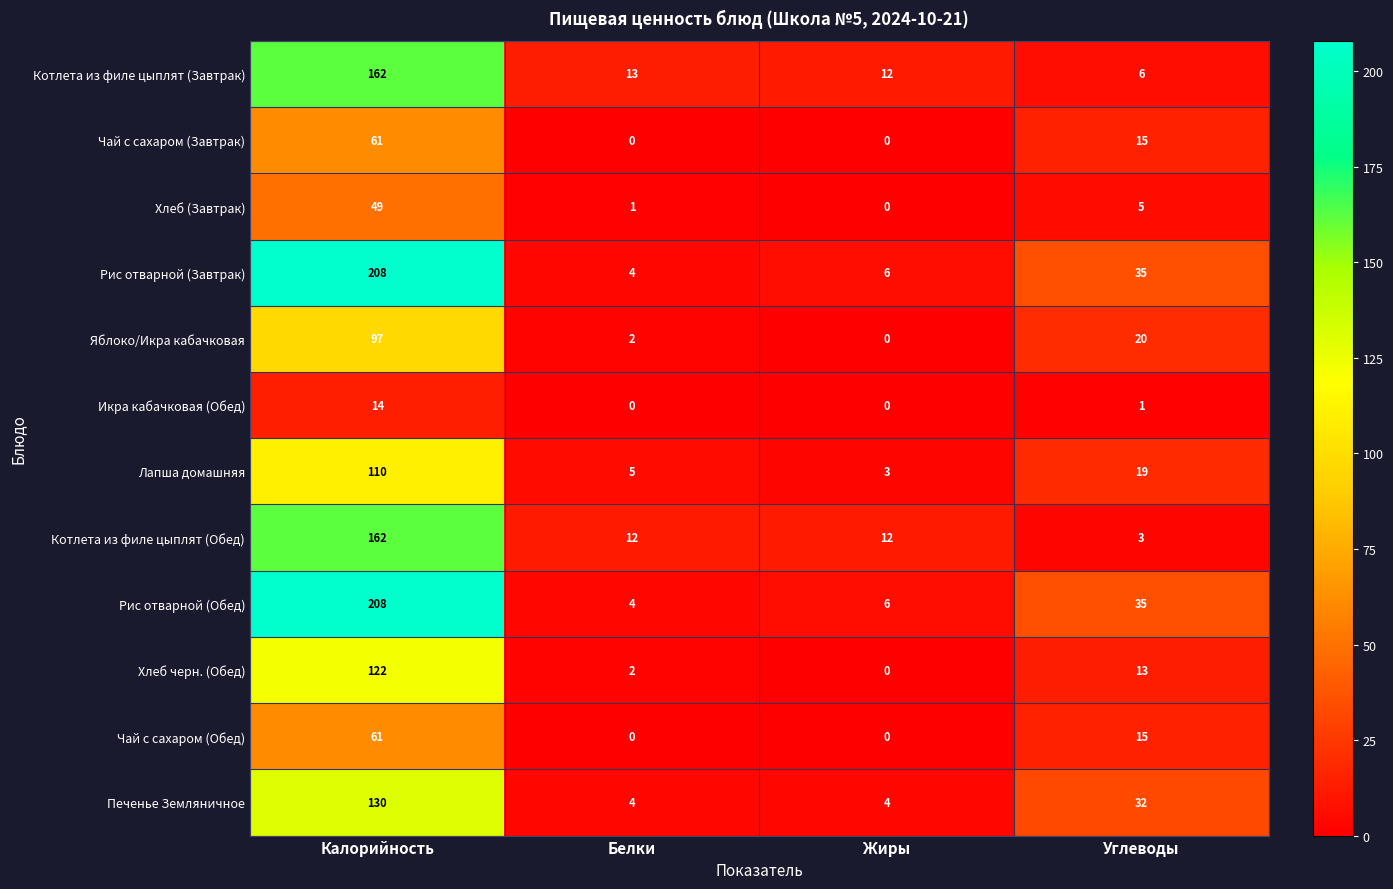

Rank the categories by Хлеб (Завтрак) value from lowest to highest.

Жиры, Белки, Углеводы, Калорийность